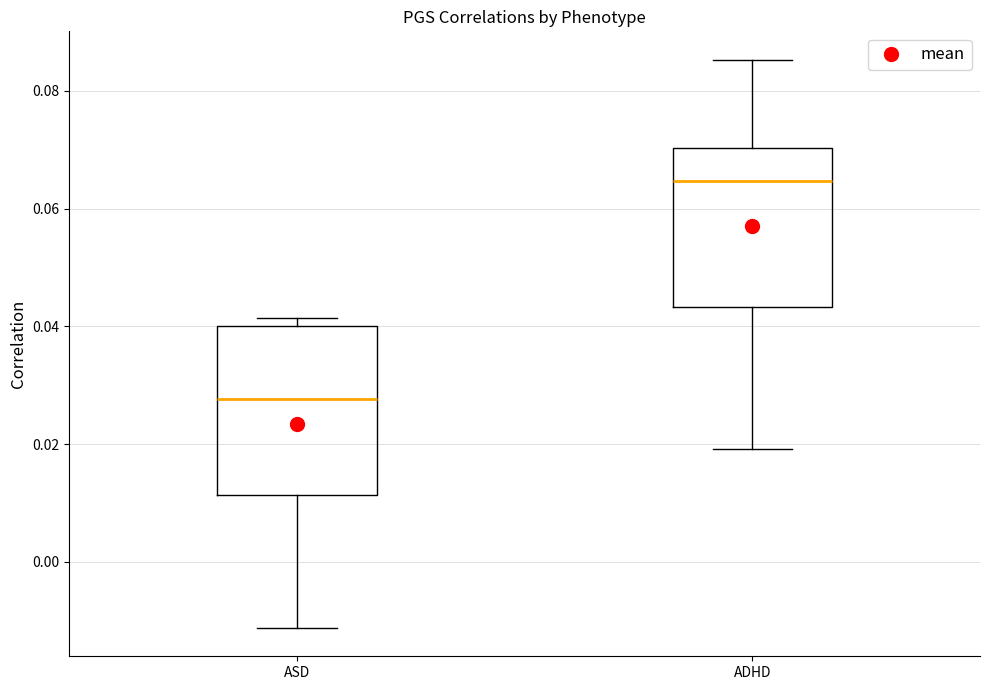

Which box's median line is the highest?

ADHD